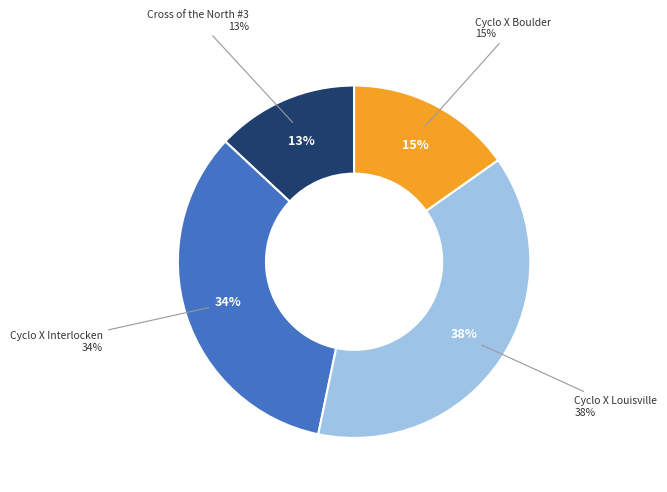

Which slice is the largest?

Cyclo X Louisville